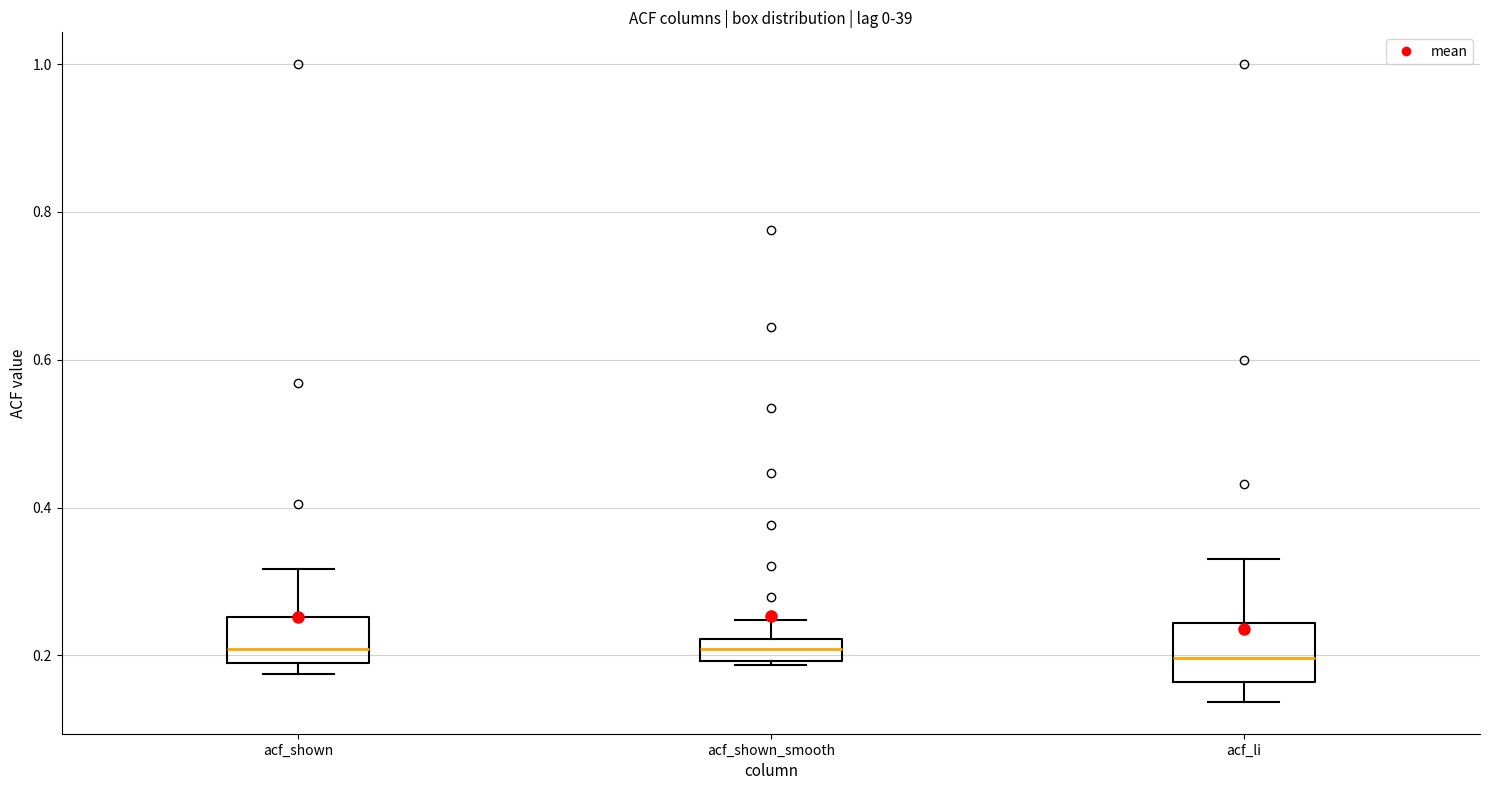

Reading left to right, transcribe this box plot: for each box, give where its median line is, the range the box spans, and where its two whiskers end, as read against the y-axis. The values are not printed on the chart, so give them approximately, as read against the axis.

acf_shown: median 0.20, box 0.18 to 0.26, whiskers 0.18 (just below the box's lower edge) to 0.32
acf_shown_smooth: median 0.20 (inside the box), box 0.20 to 0.22, whiskers 0.18 to 0.24
acf_li: median 0.20, box 0.16 to 0.24, whiskers 0.14 to 0.34